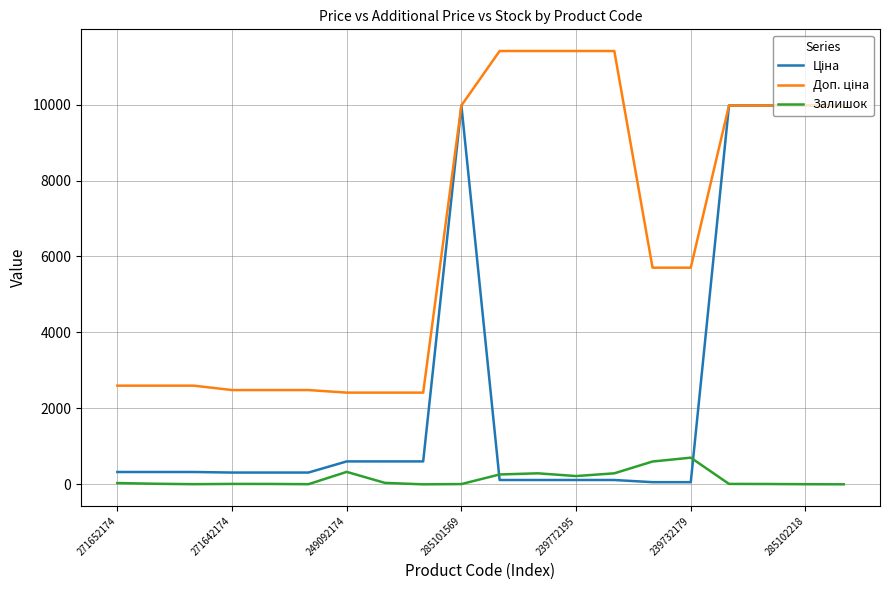

What is the greatest value displayed?

11410.0